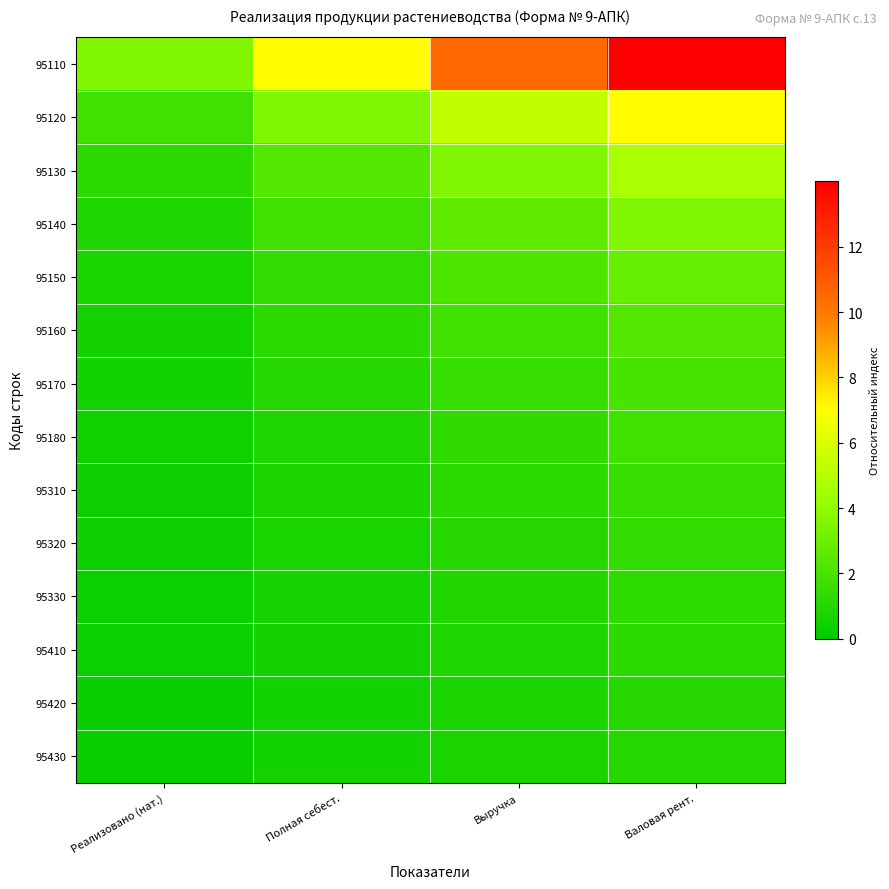

Which series has the largest range (max minus min)?

95110